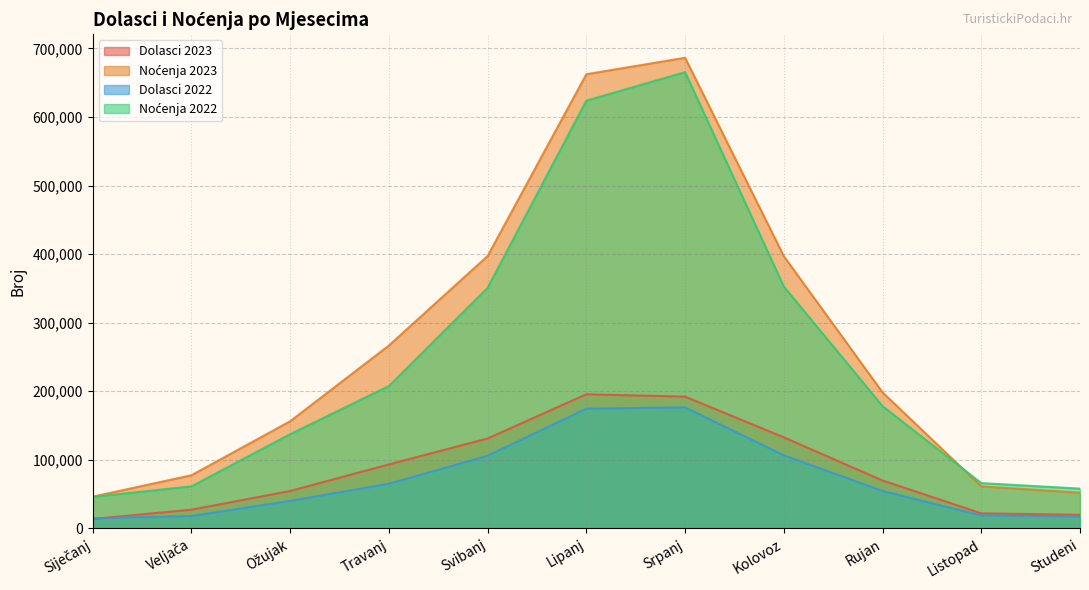

Reading right to left, list all the values displayed in this chart.

Dolasci 2023: 19860	21982	69857	132827	192197	195610	131163	93314	54581	27330	13754
Noćenja 2023: 52108	61261	198376	396993	686271	662301	397187	266673	156260	77536	46239
Dolasci 2022: 17424	19017	54645	106609	176534	174627	105993	65184	40175	18094	14777
Noćenja 2022: 58023	66079	178296	352720	665345	623772	350792	207609	137411	61312	46044